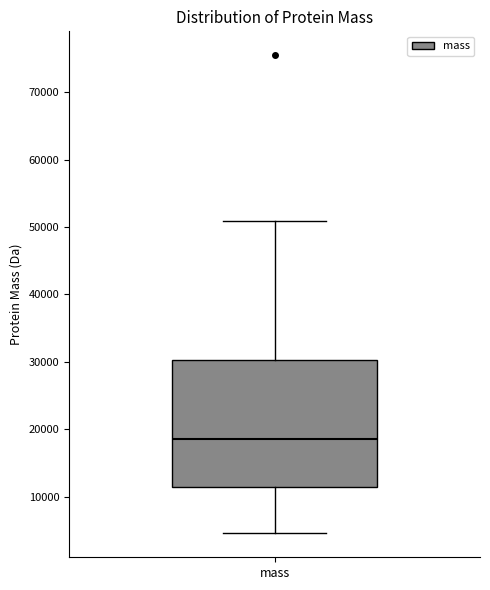

Read this box plot against the y-axis: the position of the median line, the range covered by the box, and the ends of both whiskers. The values are not printed on the chart, so give them approximately, as read against the axis.

median 18000, box 11000 to 30000, whiskers 5000 to 51000